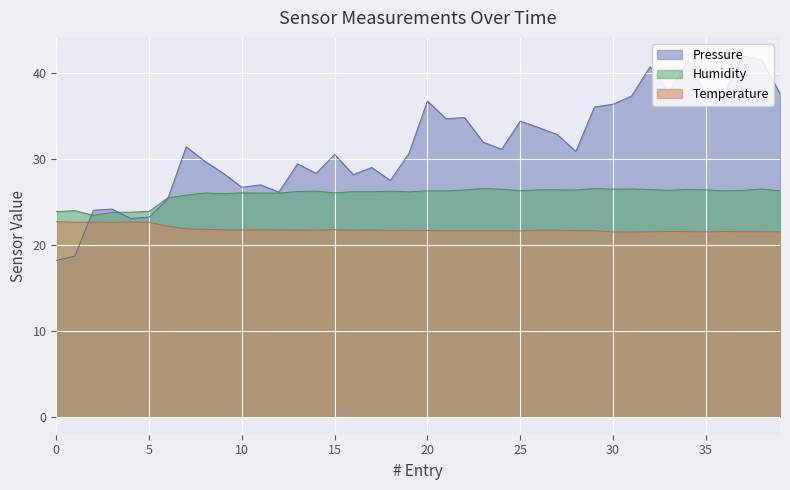

At how many categories does at least one series exceed 30?

23